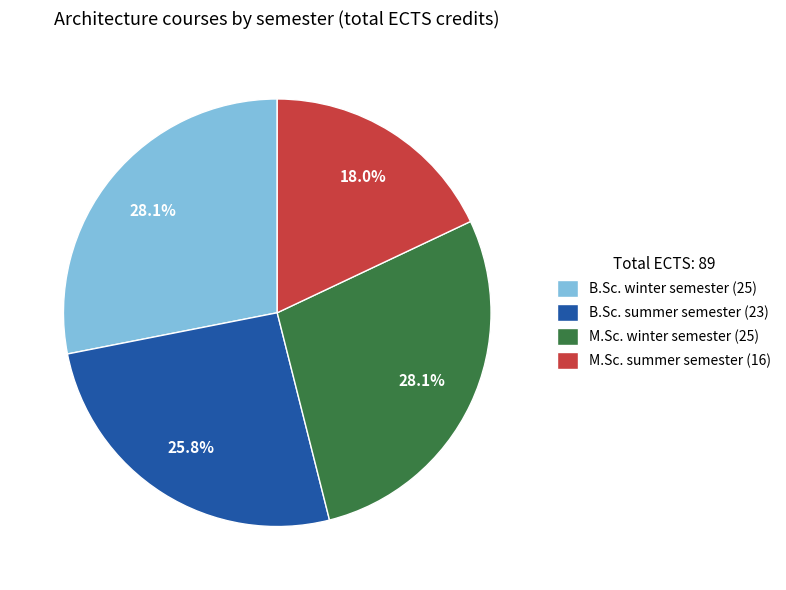

Is there any slice that represents more than half of the pie?

No